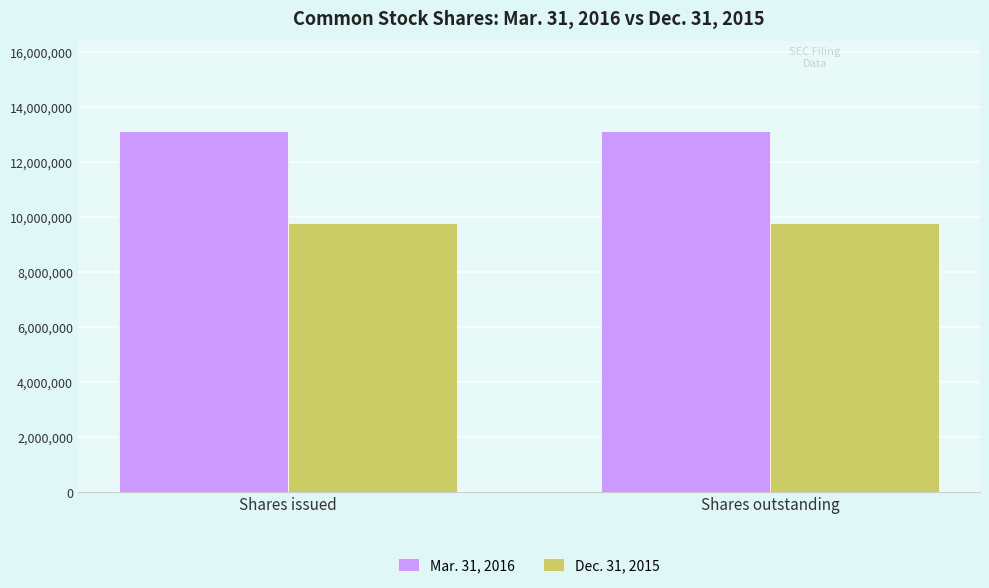

What position from the left is Shares issued?

1